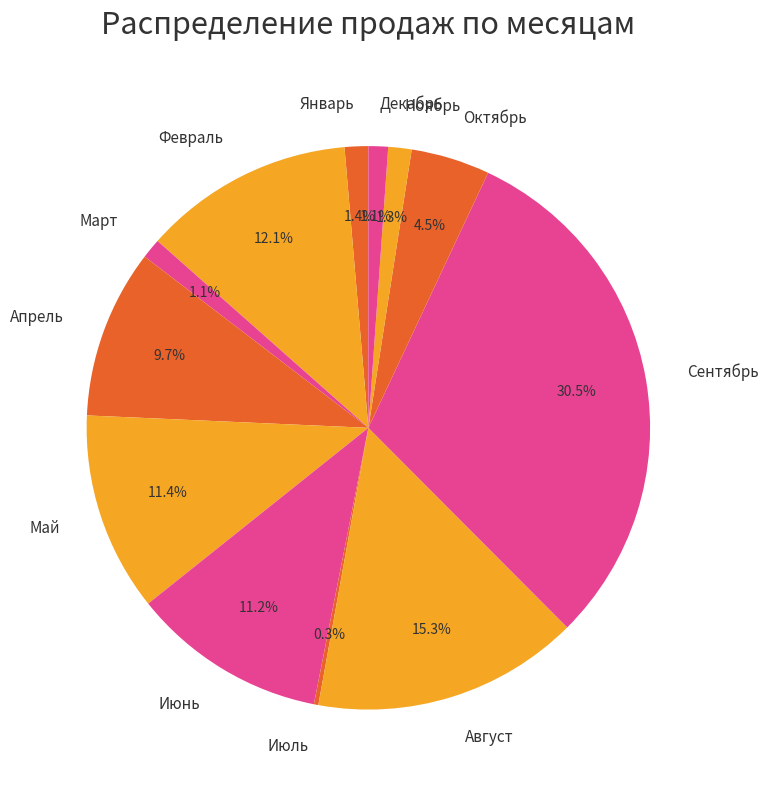

True or false: Ноябрь accounts for 1% of the total.

True